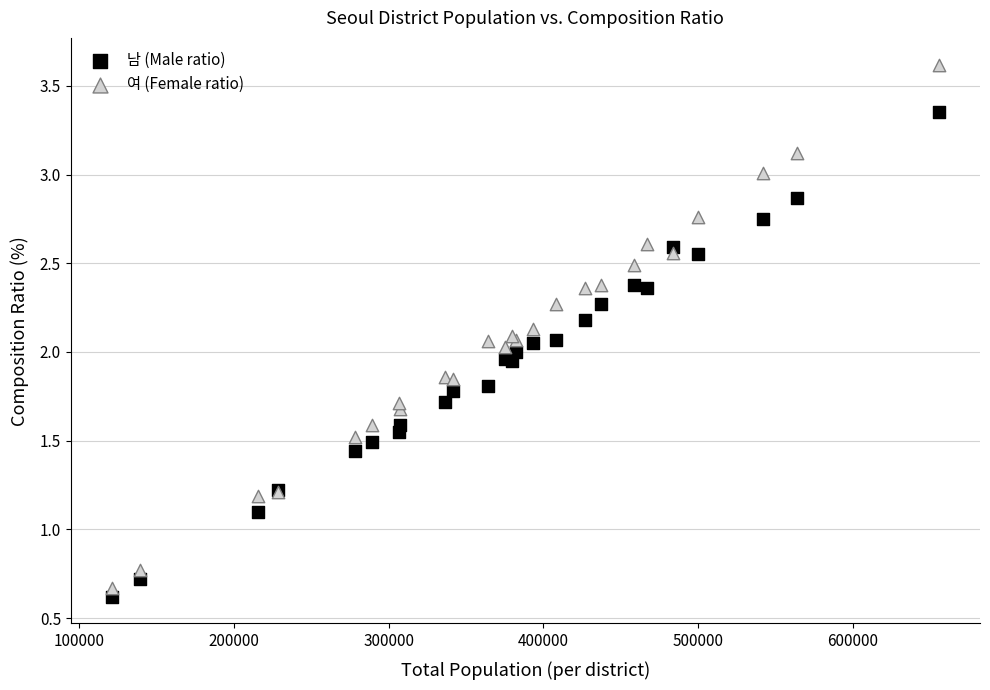

What are all the series names shown in the legend?

남 (Male ratio), 여 (Female ratio)